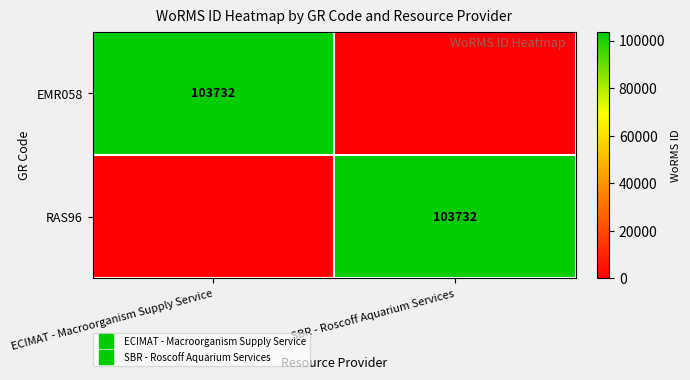

Is it true that EMR058 equals 103732 at ECIMAT - Macroorganism Supply Service?

True